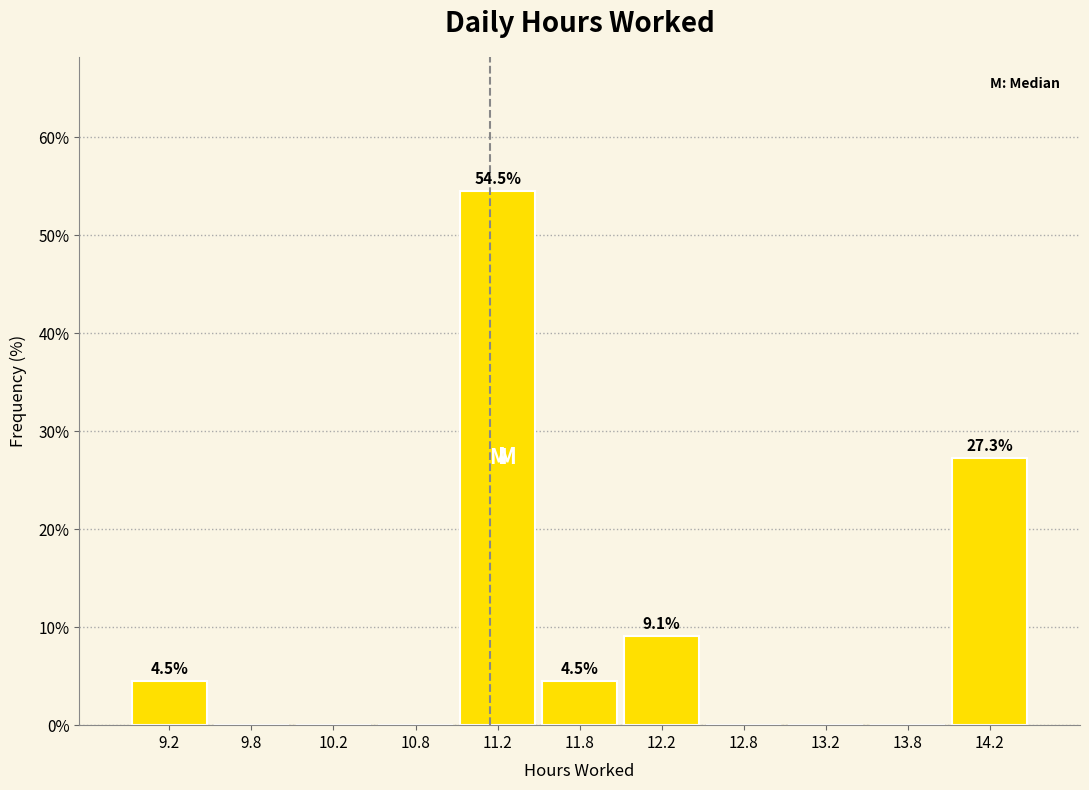

Over which range of the x-axis is the bar tallest?

11.0 to 11.5